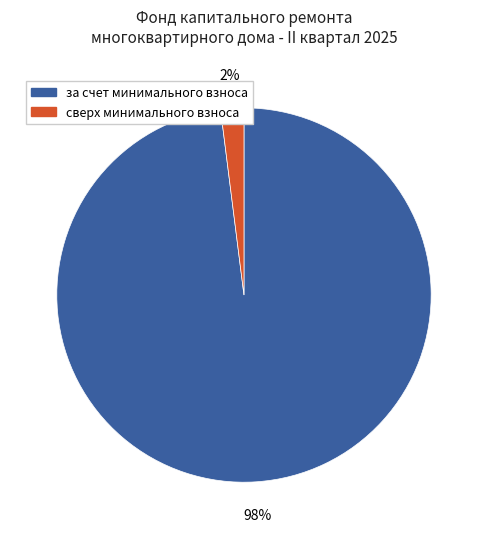

To the nearest percent, what is the difference between the largest and smallest slice percentages?

96%